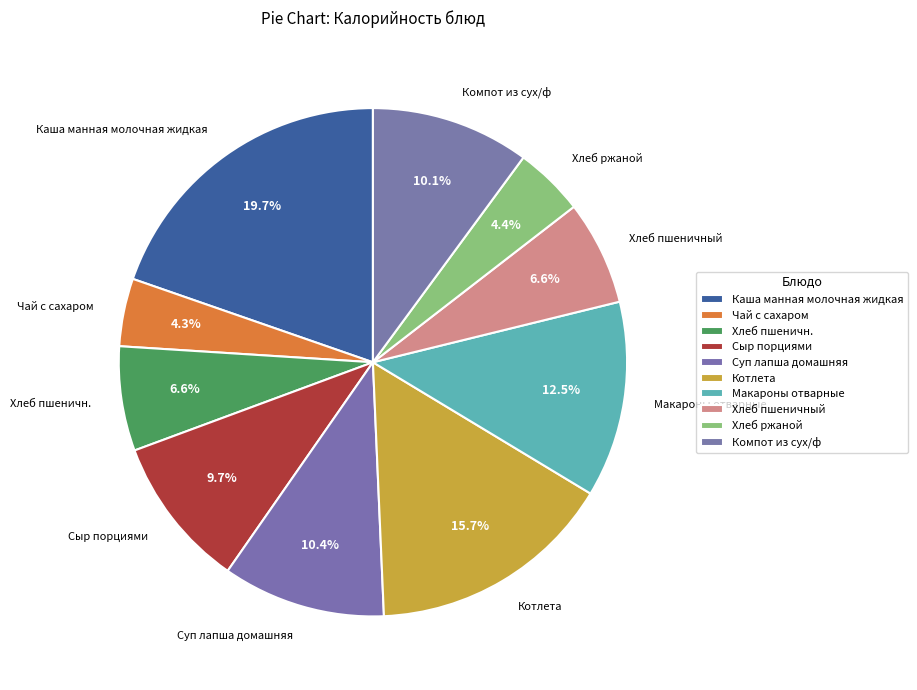

Which category has the biggest portion of the pie?

Каша манная молочная жидкая